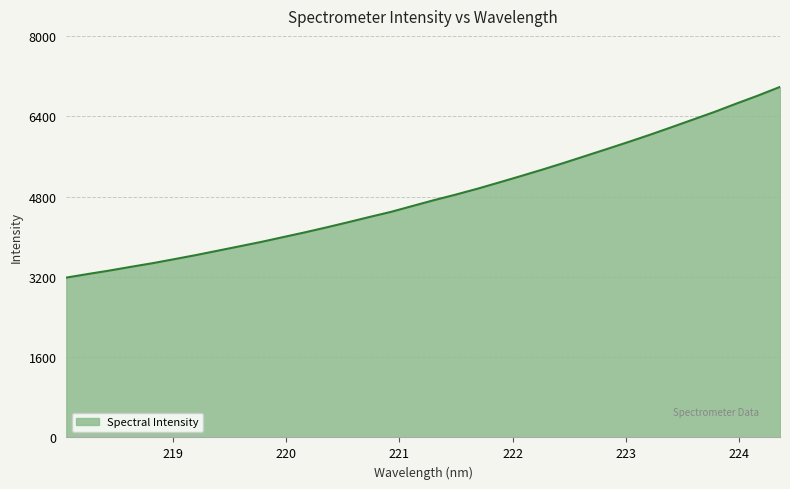

What is the smallest value displayed?

3184.4